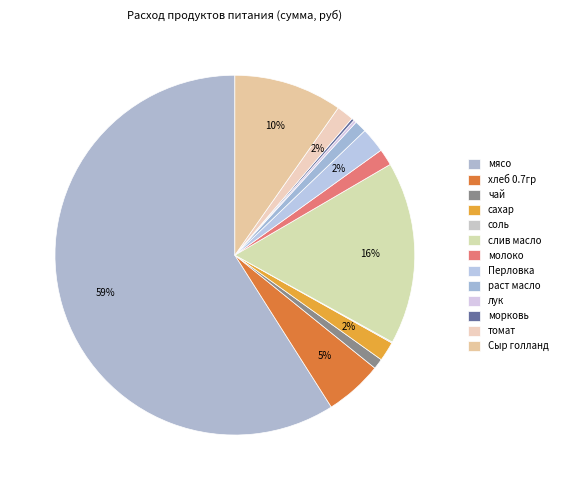

What percentage is NOT represented by лук?

99.7%